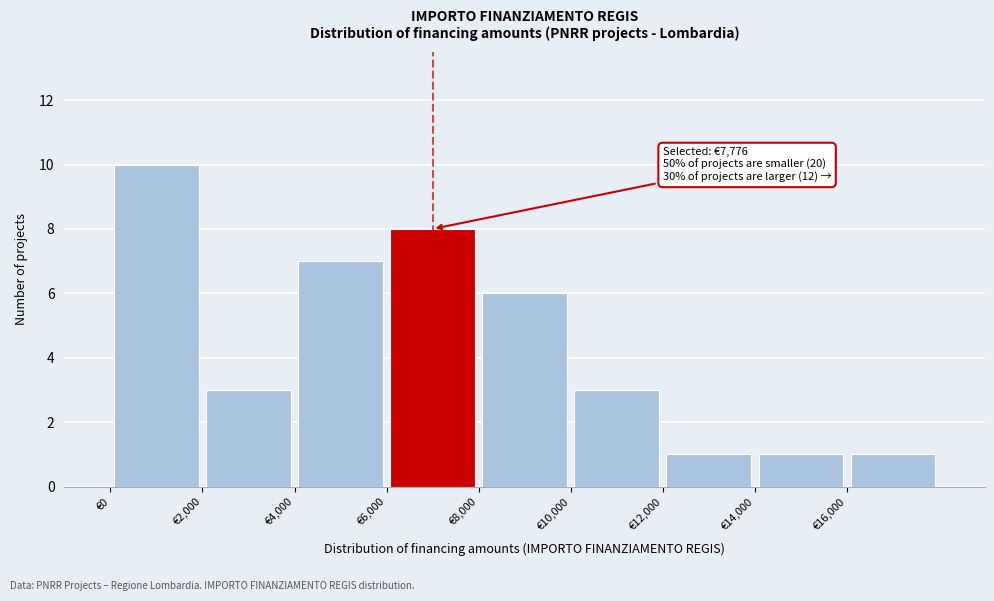

Over which range of the x-axis is the bar tallest?

0 to 2000